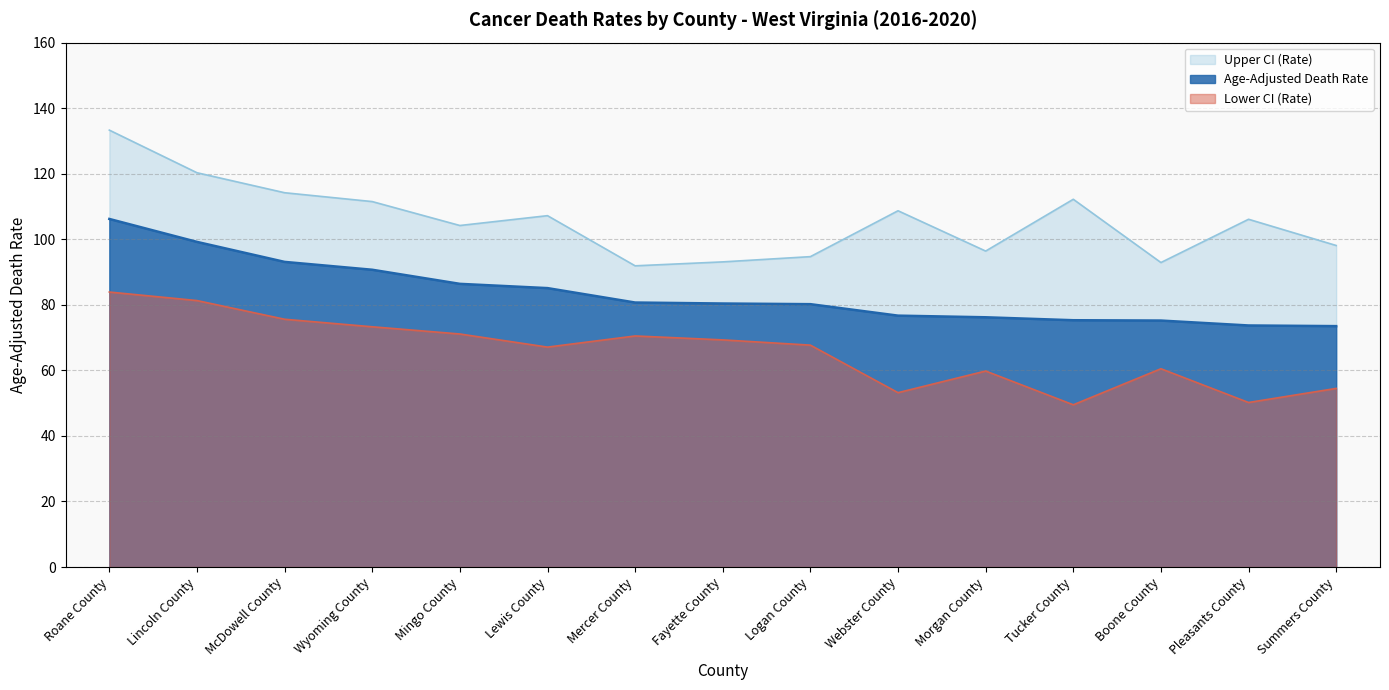

Which category has the highest value in the Lower CI (Rate) series?

Roane County